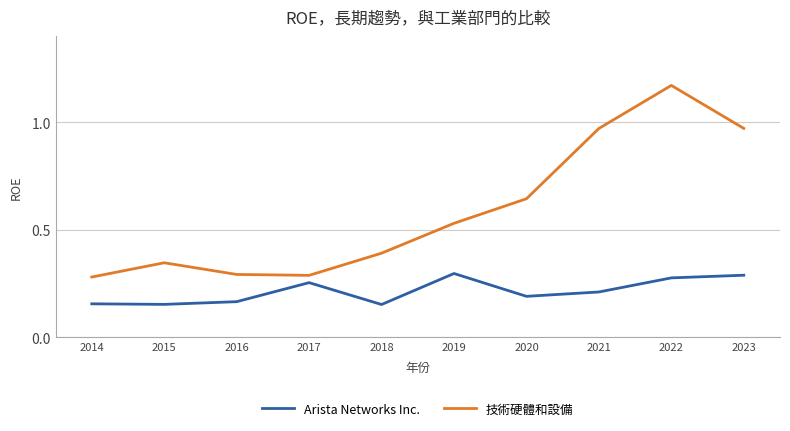

Rank the series at 2014 from highest to lowest value.

技術硬體和設備, Arista Networks Inc.